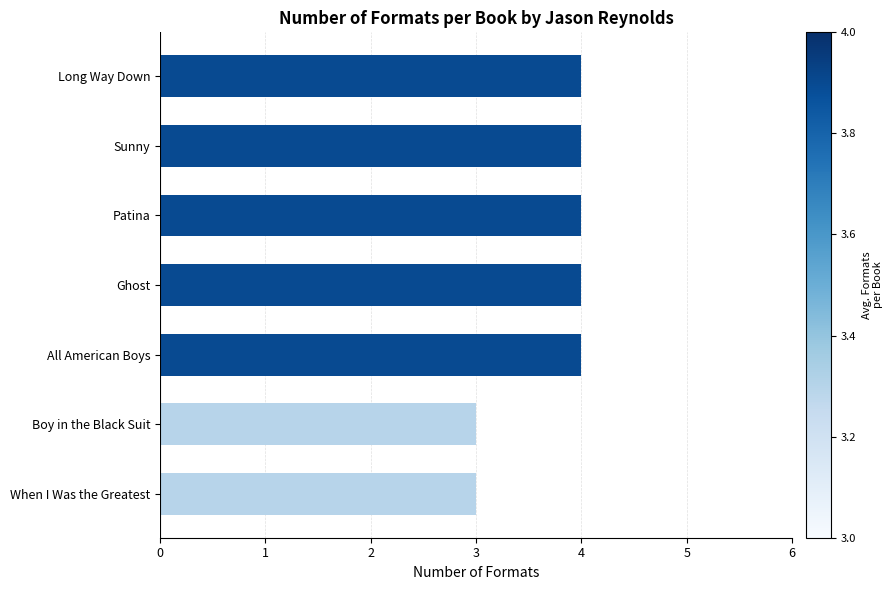

Which has a higher value, Boy in the Black Suit or Long Way Down?

Long Way Down